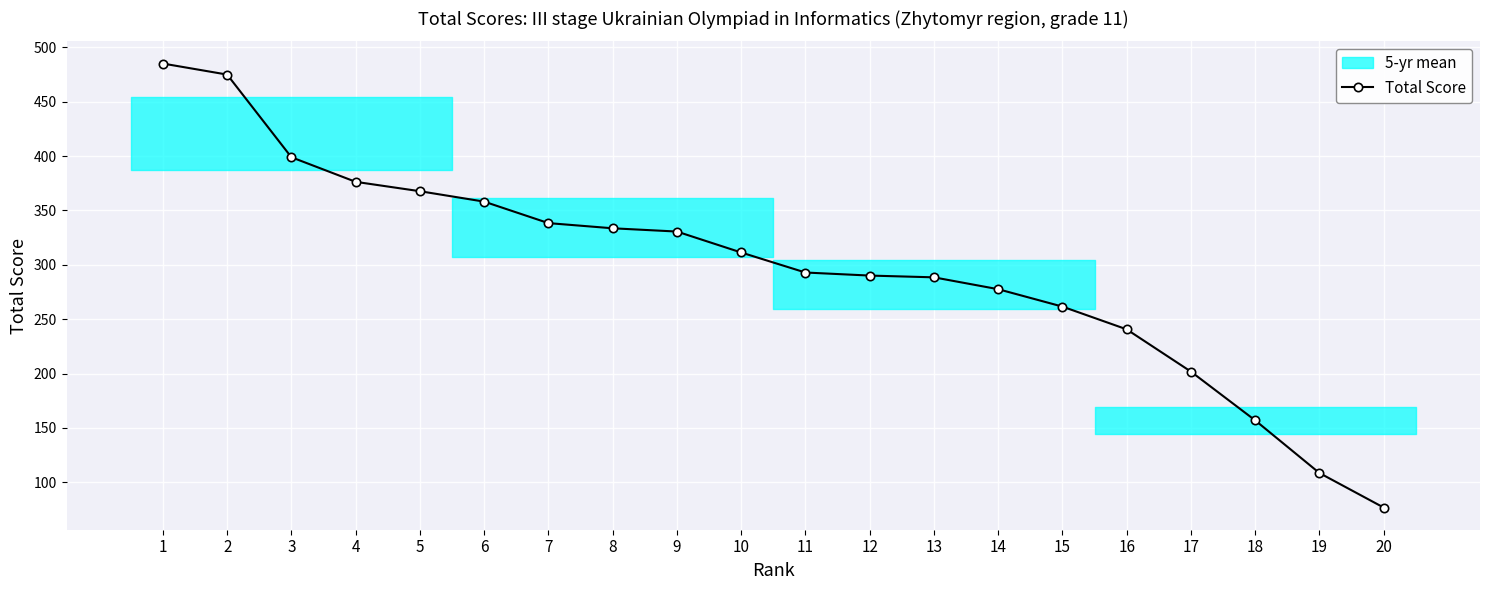

How many data points are less than 311?

10